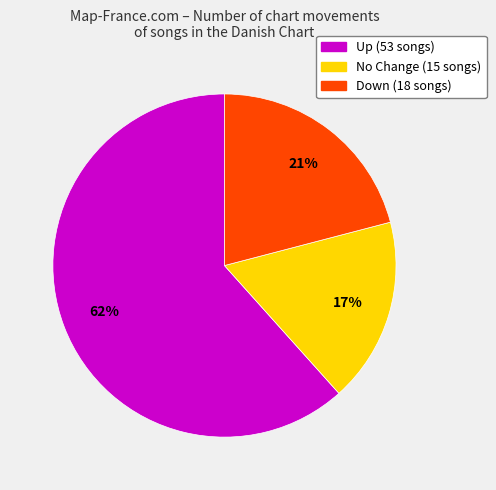

To the nearest percent, what is the average slice percentage?

33%